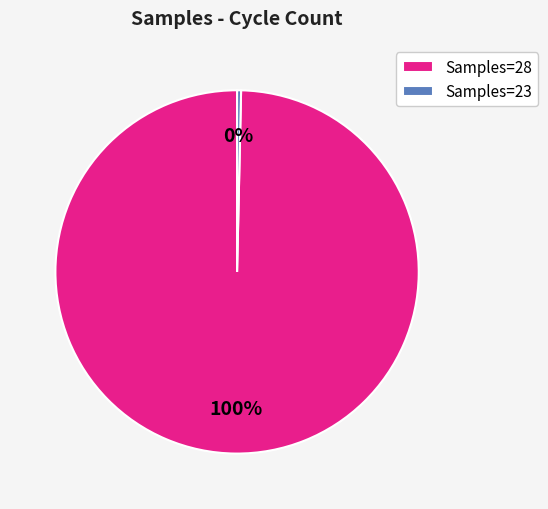

How many segments does this pie chart have?

2